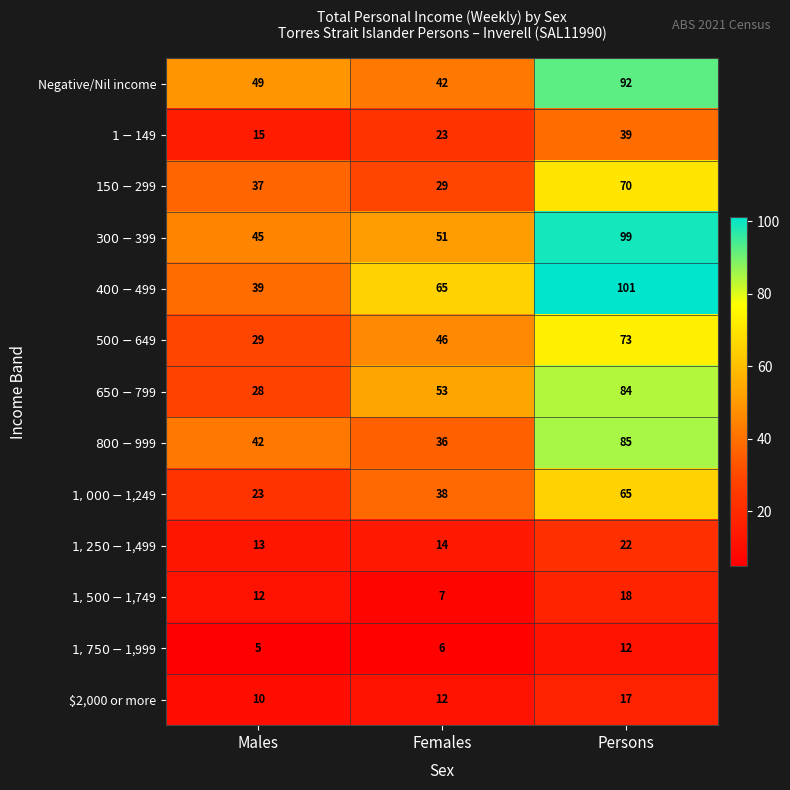

At which category is the sum across all series the highest?

Persons